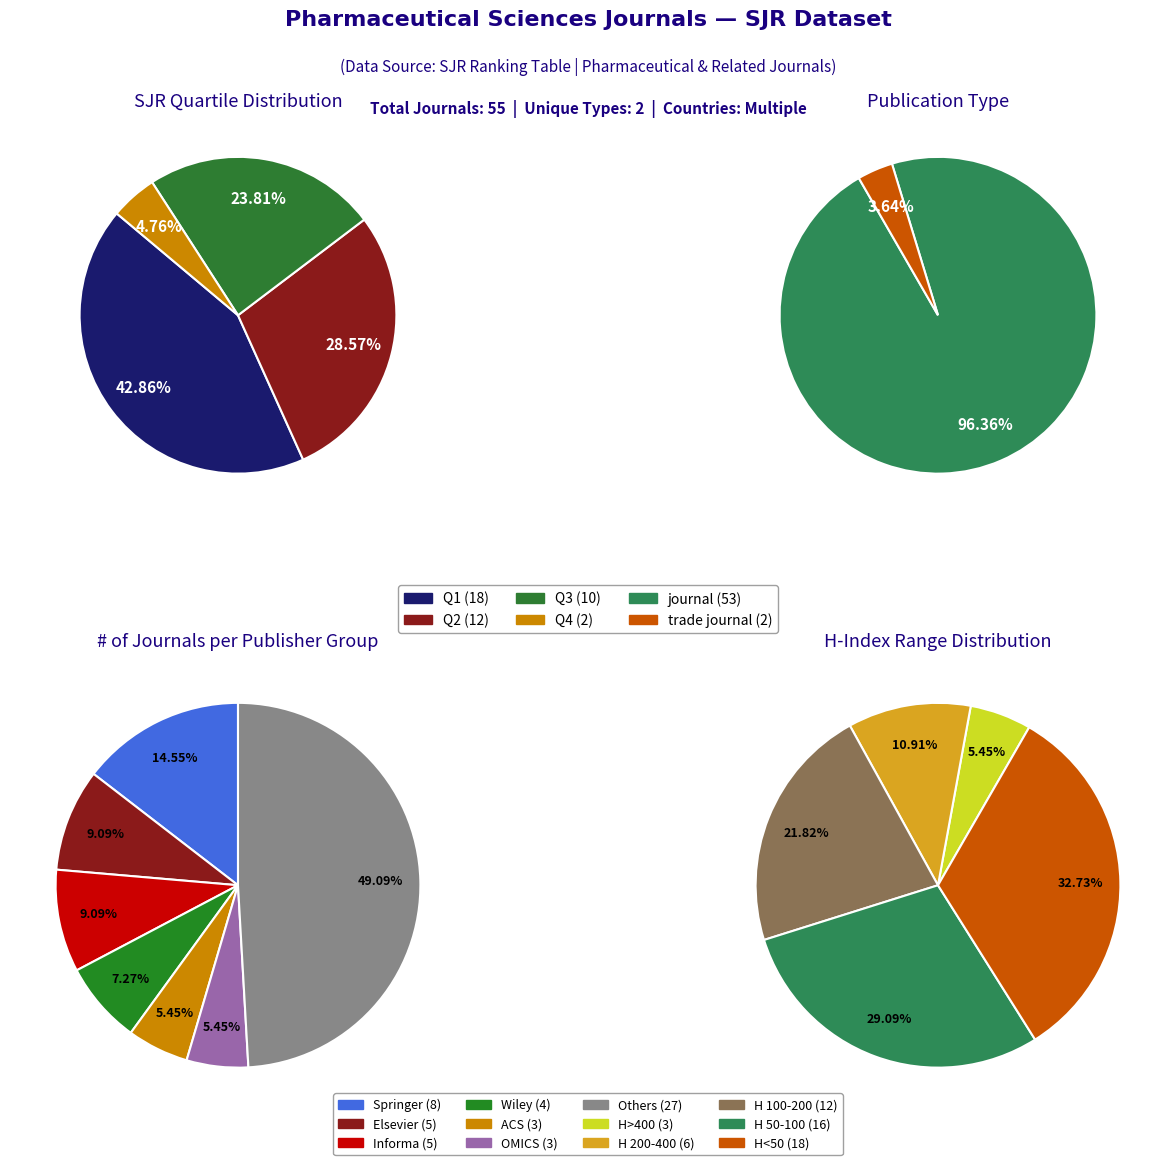

How many segments does this pie chart have?

2